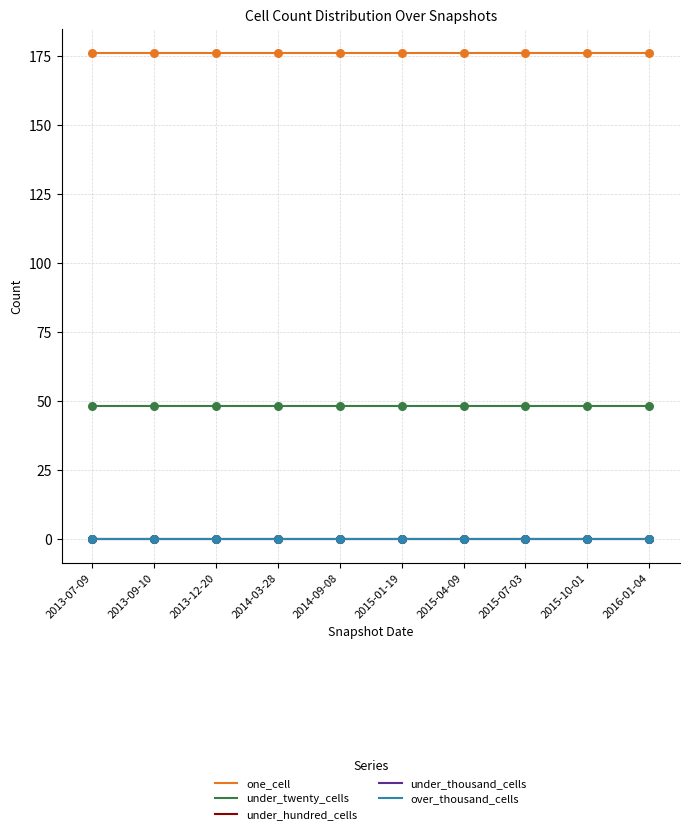

Is this an area chart (filled region under the line)?

No